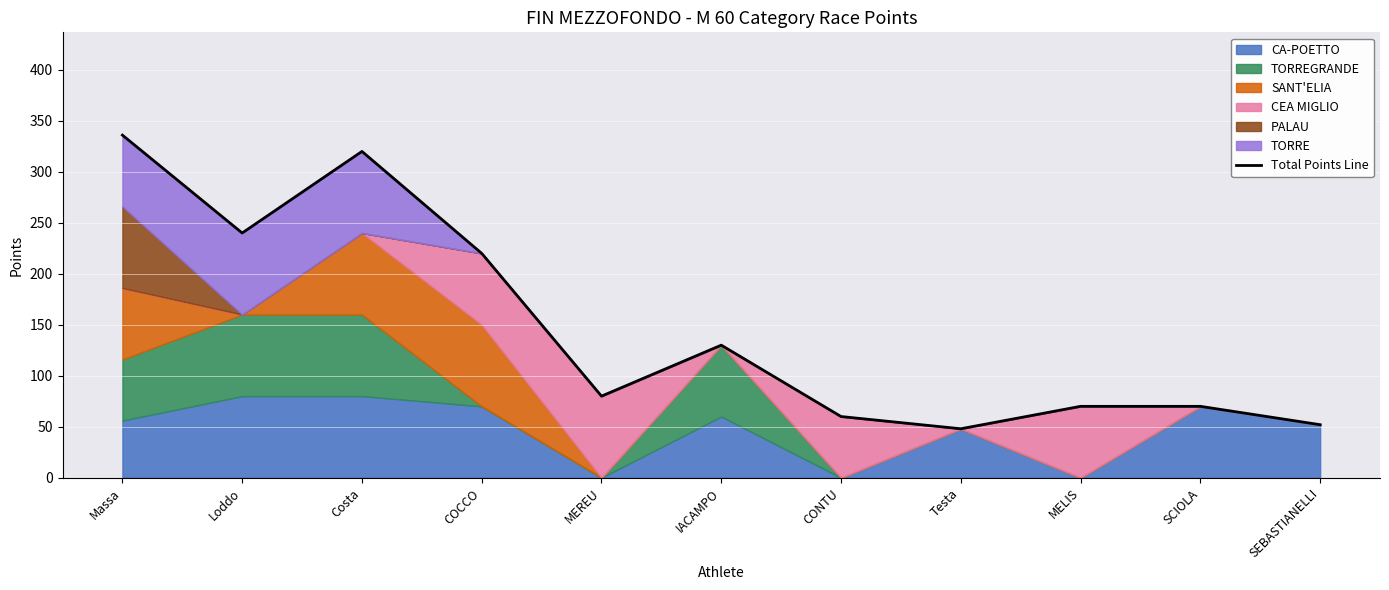

How many lines are shown in the chart?

1